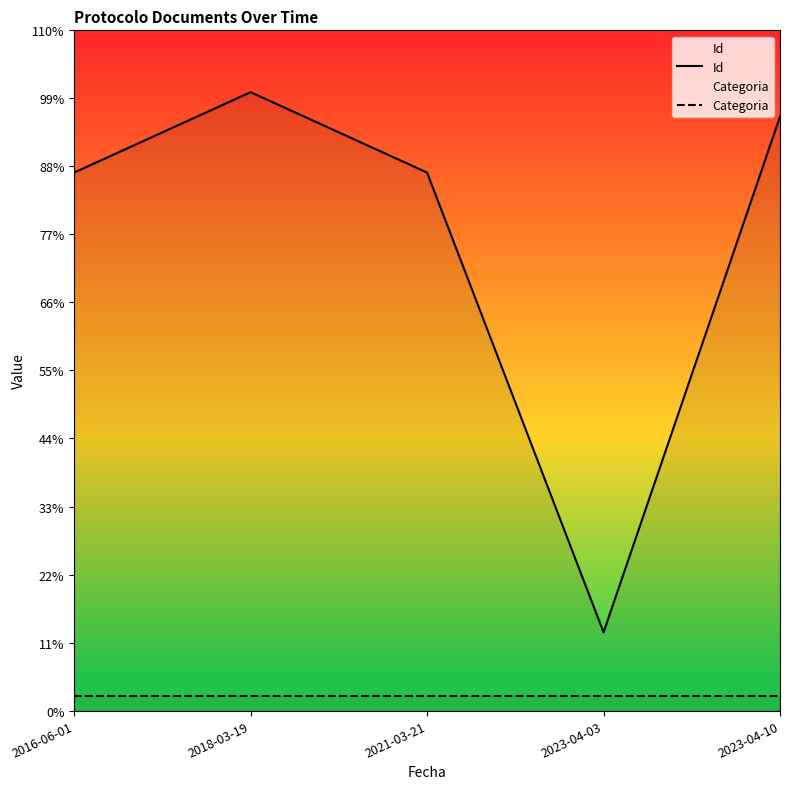

True or false: Id and Categoria intersect in this chart.

False